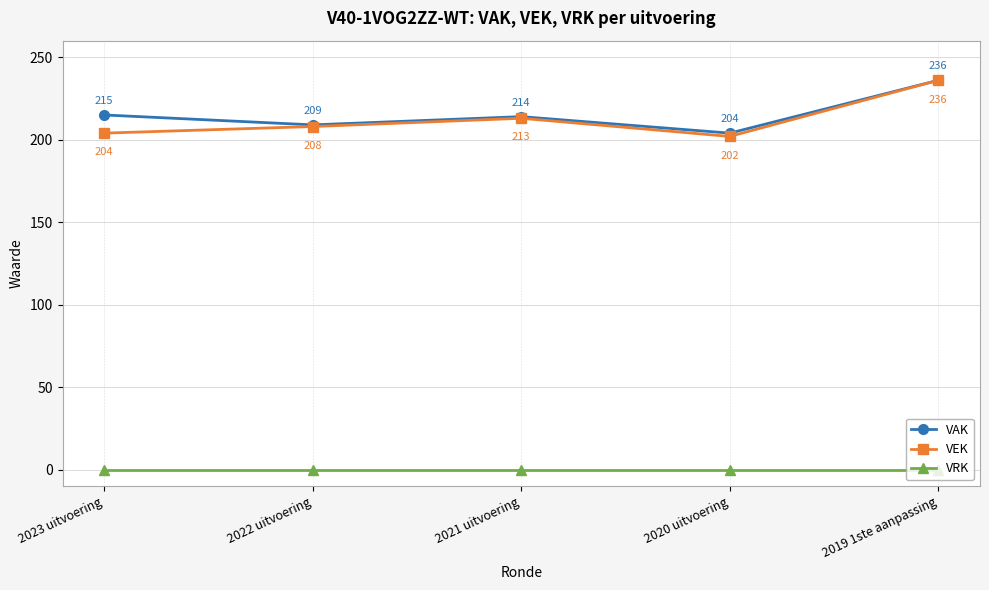

Is this an area chart (filled region under the line)?

No